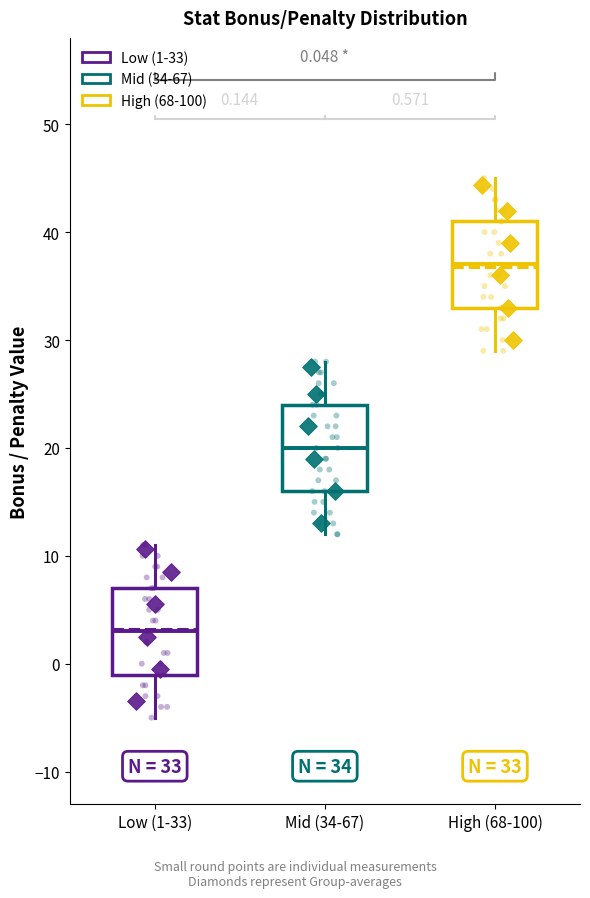

Which box has the lowest median line?

Low (1-33)